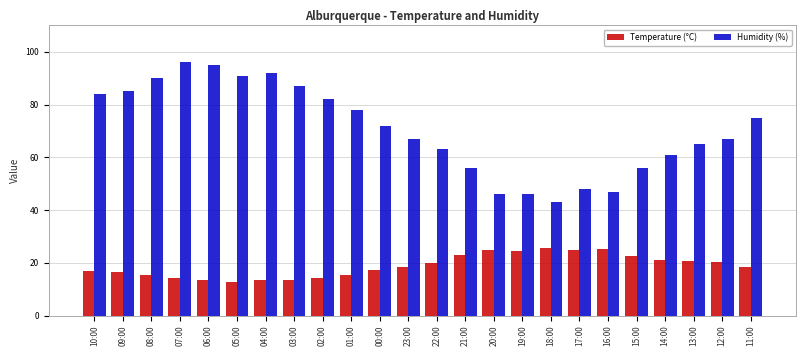

Is it true that Humidity (%) equals 65.0 at 13:00?

True